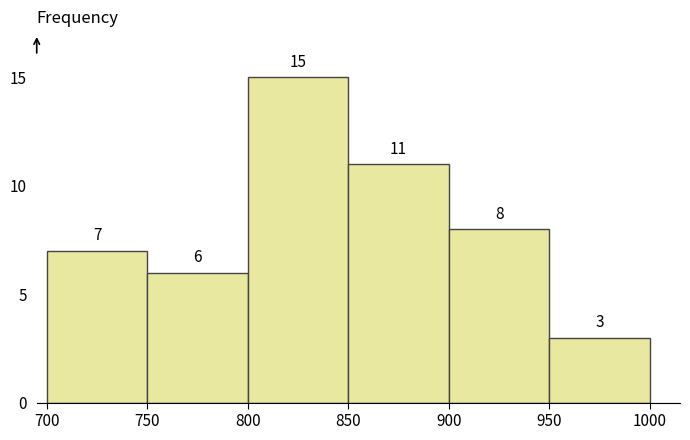

How tall is the bar that spans 750 to 800 on the x-axis?

6